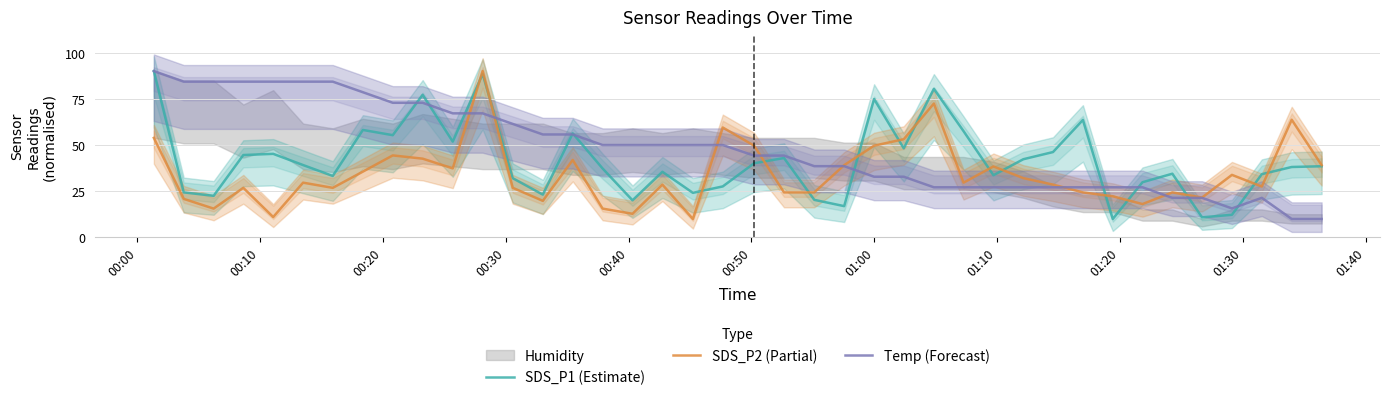

What is the highest value of the SDS_P2 (Partial) series?

90.0